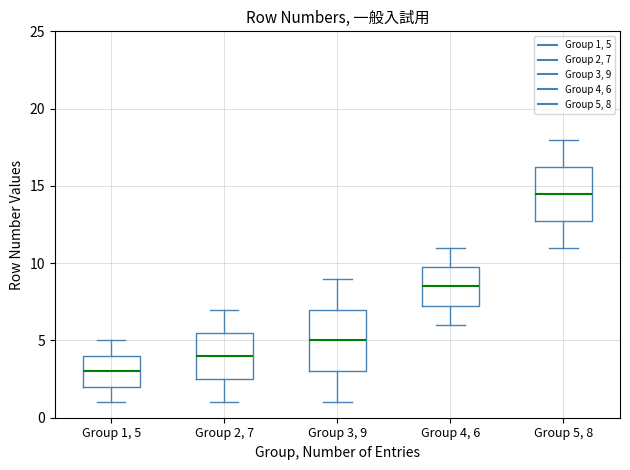

Comparing the boxes themselves (not the whiskers), which one is the tallest?

Group 3, 9